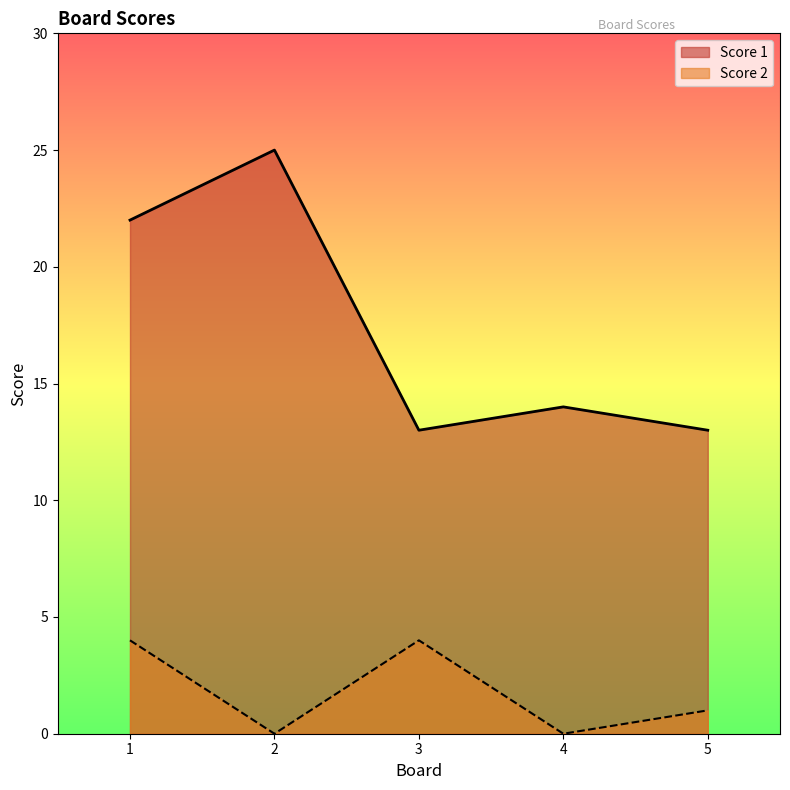

At how many categories does at least one series exceed 3?

5